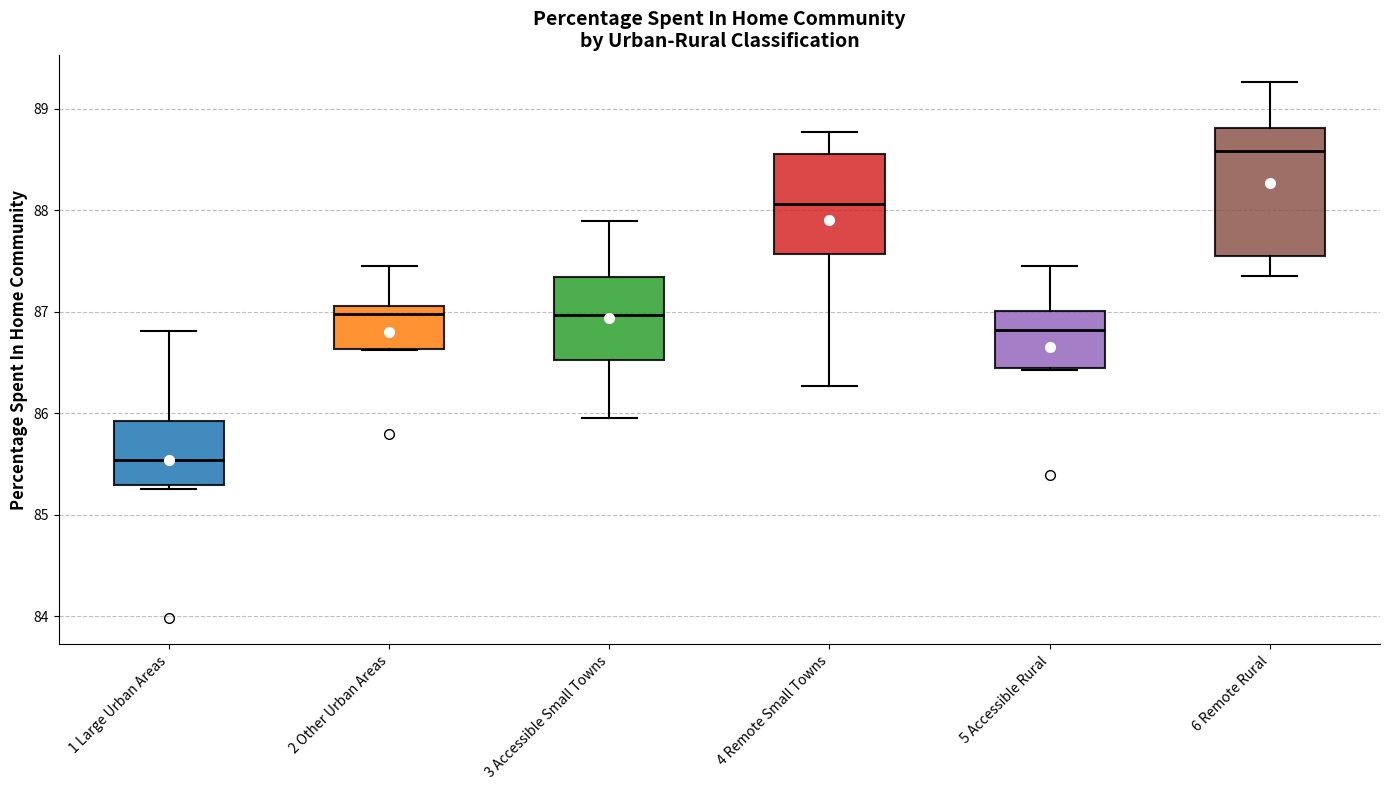

Reading left to right, transcribe this box plot: for each box, give where its median line is, the range the box spans, and where its two whiskers end, as read against the y-axis. The values are not printed on the chart, so give them approximately, as read against the axis.

1 Large Urban Areas: median 85.5, box 85.3 to 85.9, whiskers 85.2 to 86.8
2 Other Urban Areas: median 87.0, box 86.6 to 87.1, whiskers 86.6 to 87.4
3 Accessible Small Towns: median 87.0, box 86.5 to 87.3, whiskers 85.9 to 87.9
4 Remote Small Towns: median 88.1, box 87.6 to 88.6, whiskers 86.3 to 88.8
5 Accessible Rural: median 86.8, box 86.4 to 87.0, whiskers 86.4 to 87.4
6 Remote Rural: median 88.6, box 87.5 to 88.8, whiskers 87.3 to 89.3